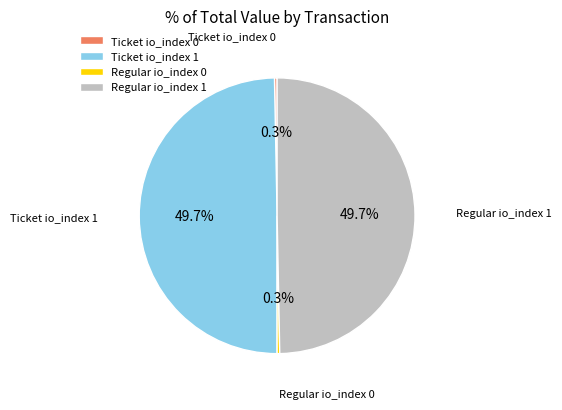

Between Regular io_index 1 and Ticket io_index 0, which is larger?

Regular io_index 1